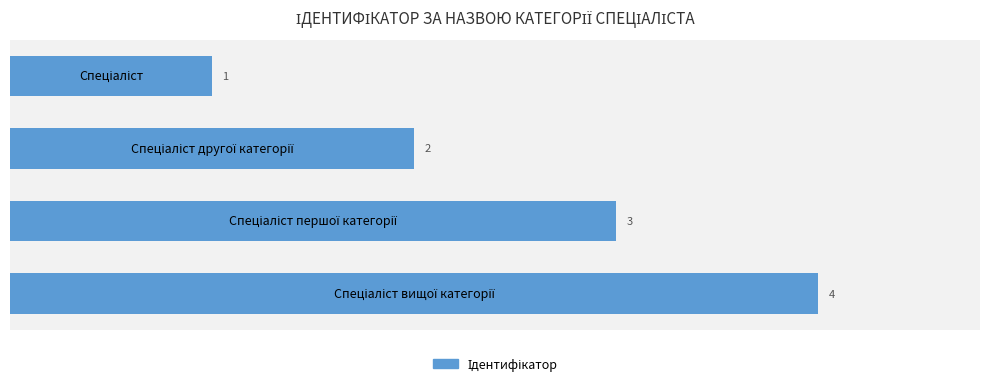

What is the greatest value displayed?

4